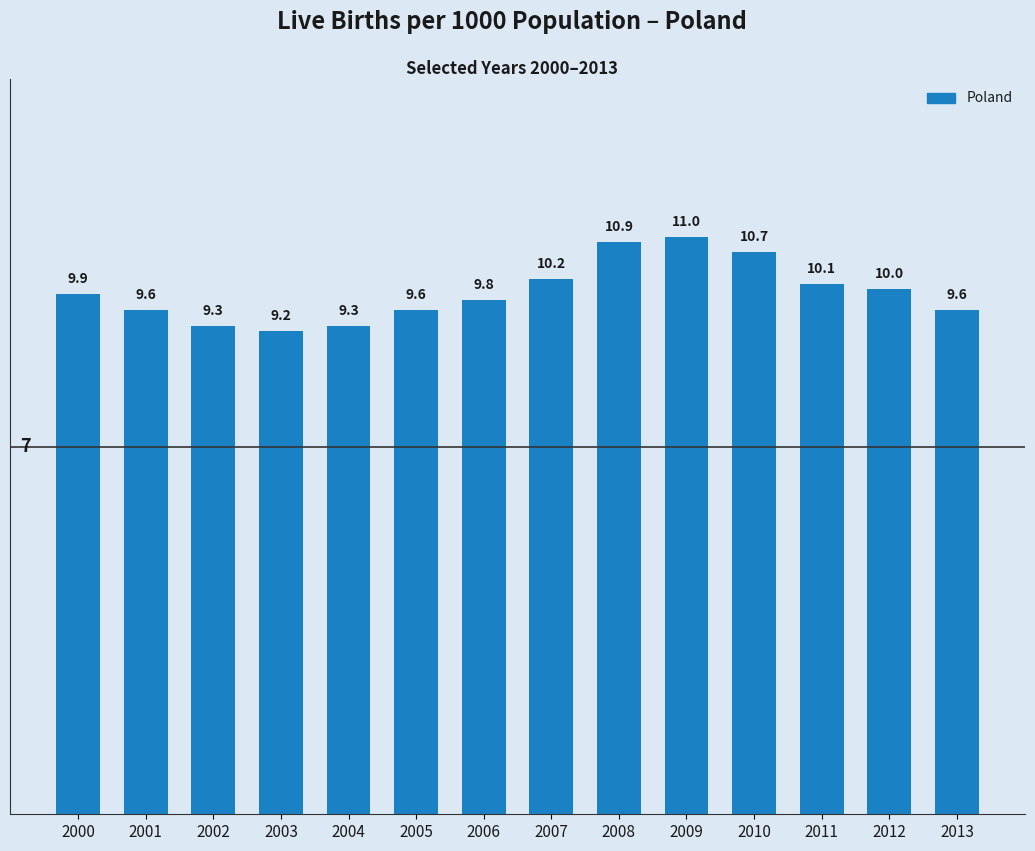

What is the difference between the second highest and minimum values?

1.7